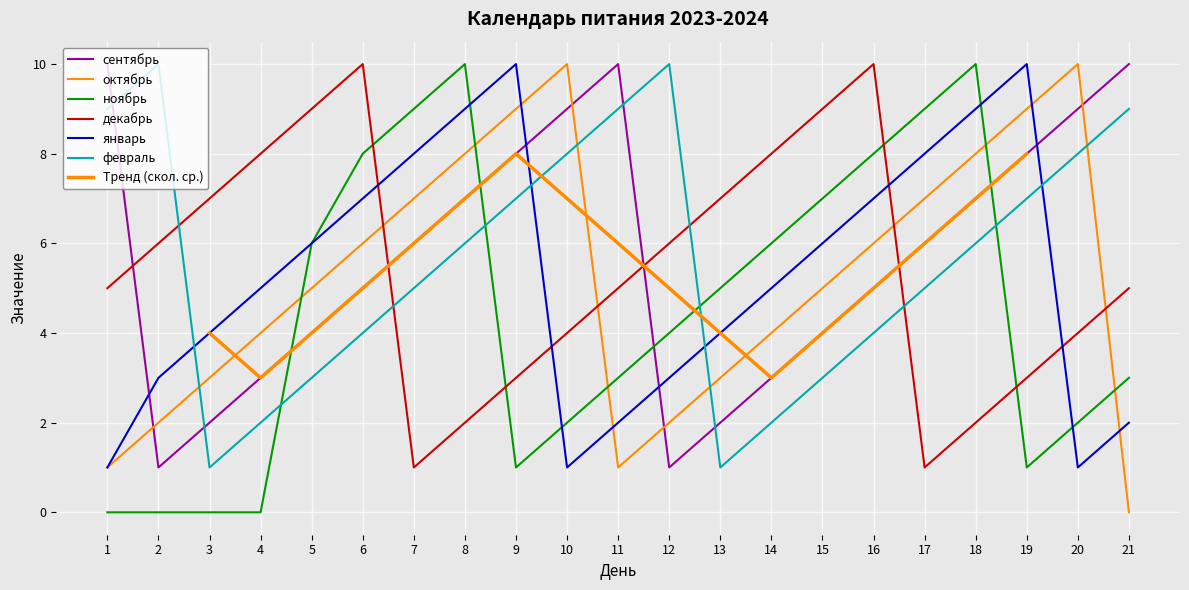

What is the value of the январь point at the 18th from the left?

9